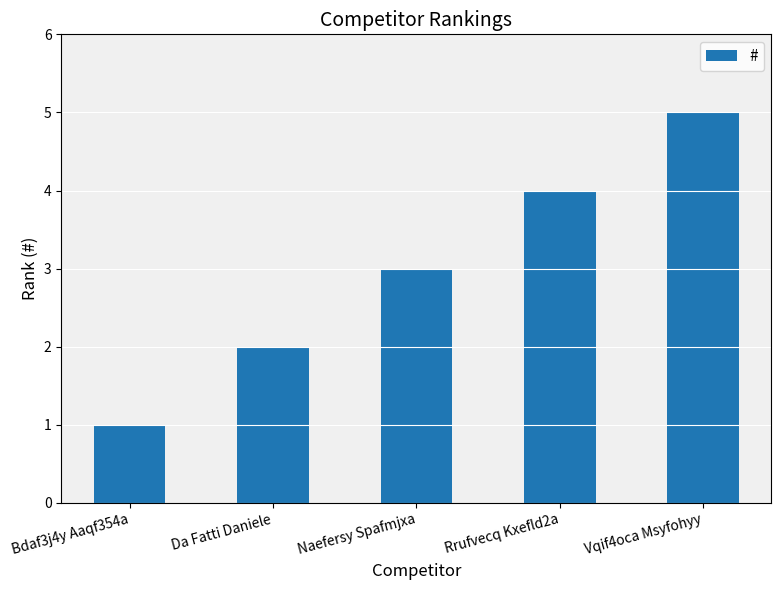

True or false: the data shows 3 at Naefersy Spafmjxa.

True